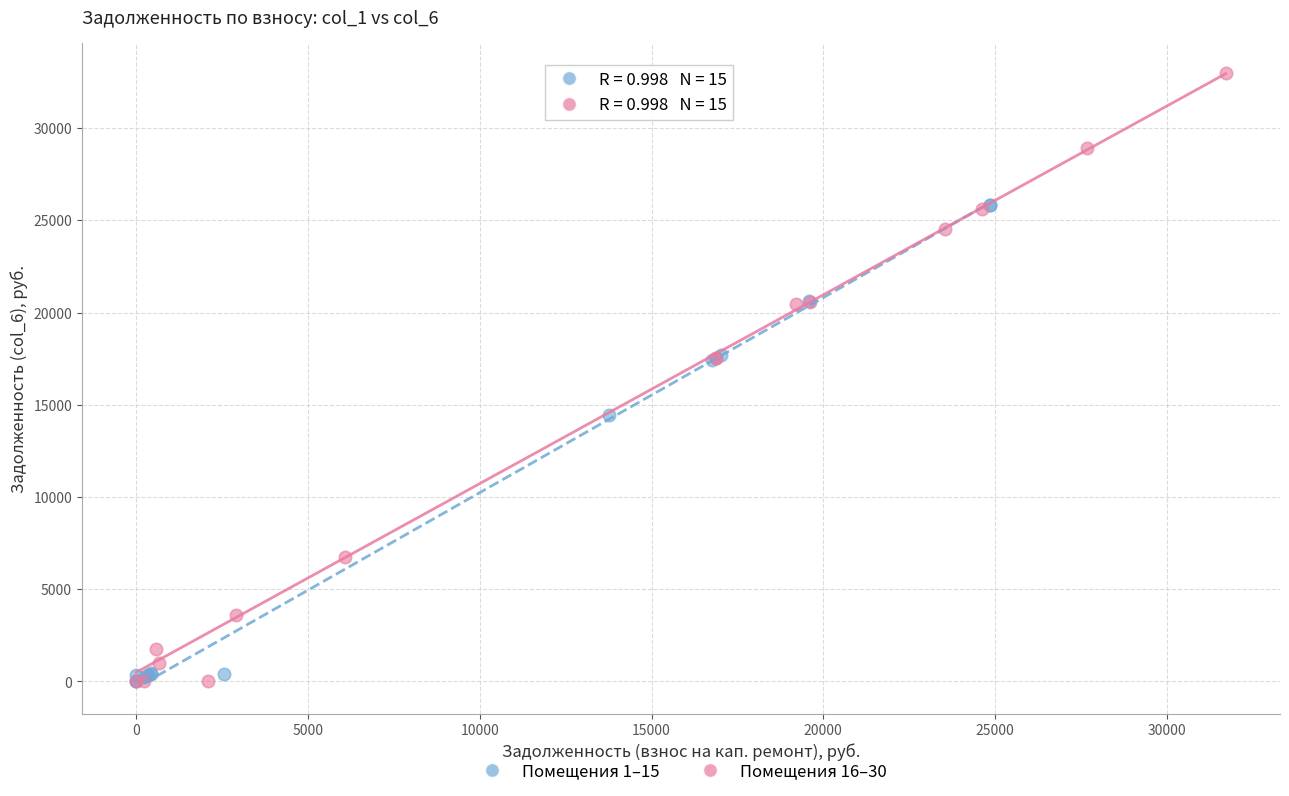

Which series reaches the maximum Y coordinate?

Помещения 16–30